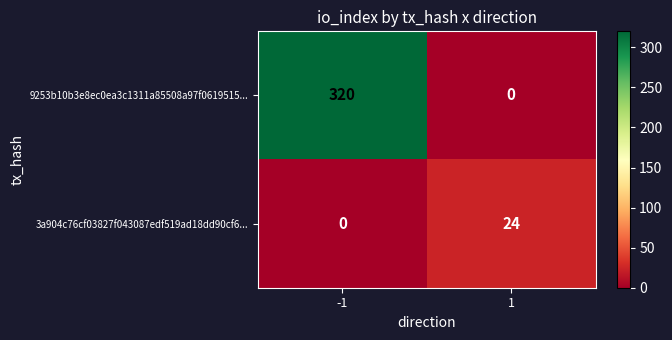

List the series in order of their peak value, highest first.

9253b10b3e8ec0ea3c1311a85508a97f0619515..., 3a904c76cf03827f043087edf519ad18dd90cf6...